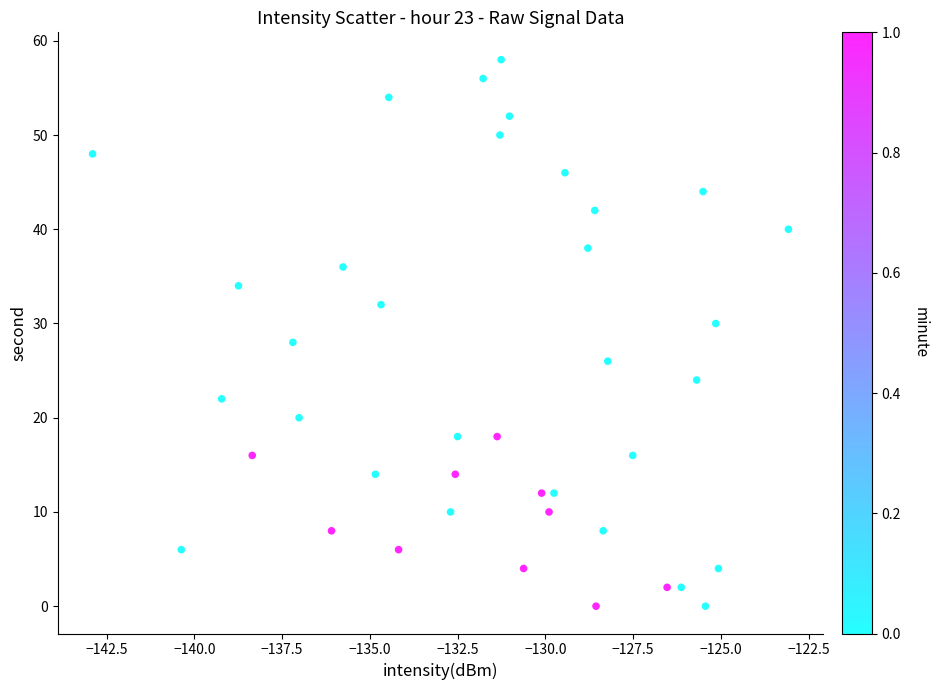

What is the range of Y values (max minus min)?

58